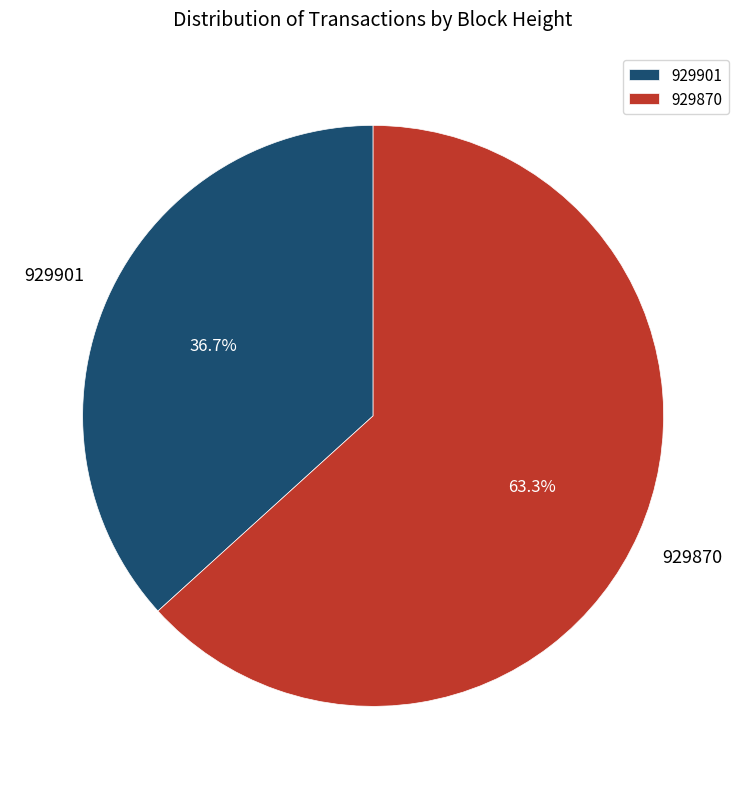

Is there a majority slice in this chart?

Yes